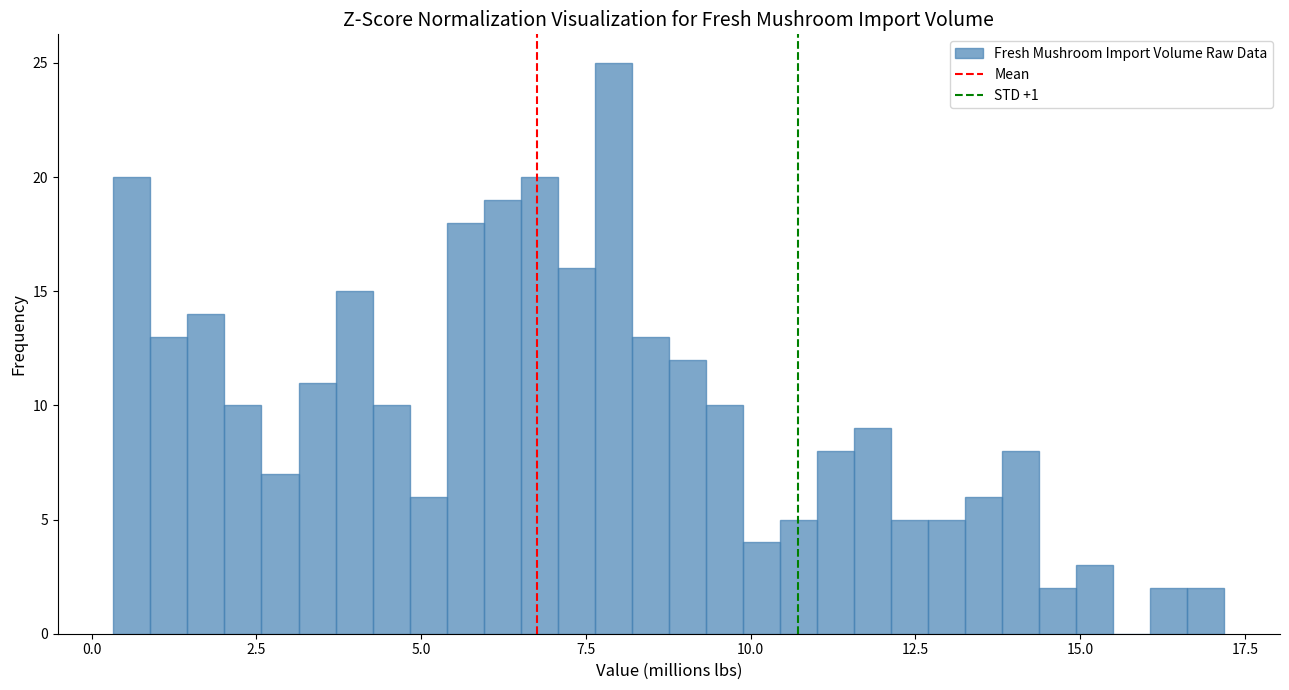

Read against the x-axis, roughly where is the centre of the tallest bar?

8.0